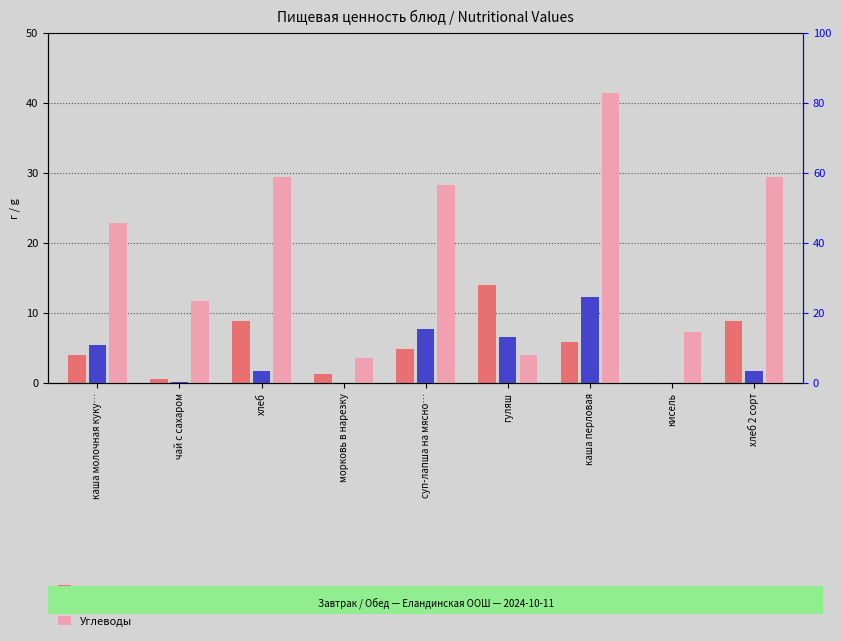

Which category has the lowest value in the Жиры series?

морковь в нарезку